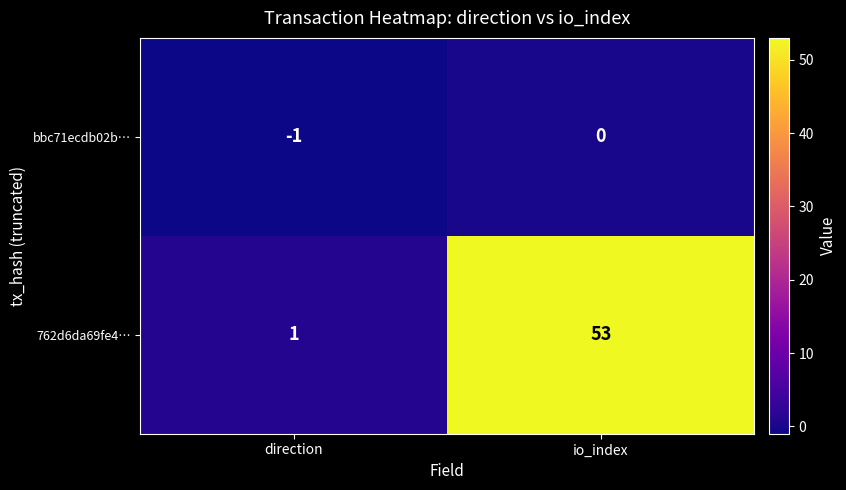

Is the value of bbc71ecdb02b… at io_index greater than the value of 762d6da69fe4… at direction?

No